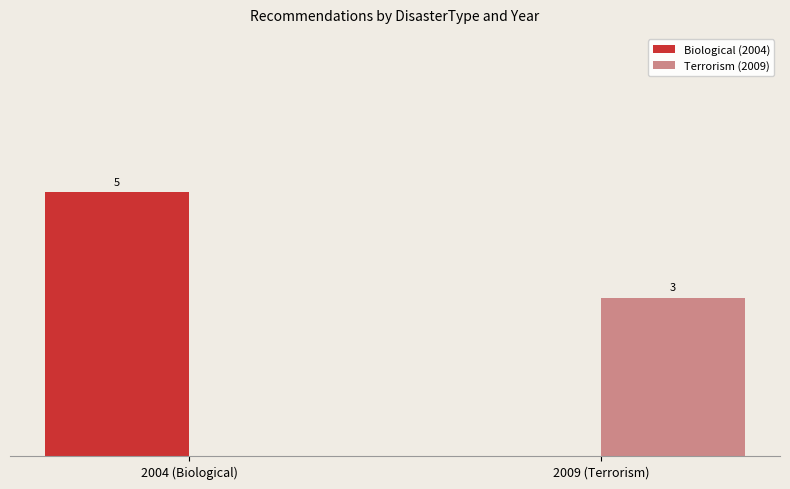

At which category is the sum across all series the highest?

2004 (Biological)